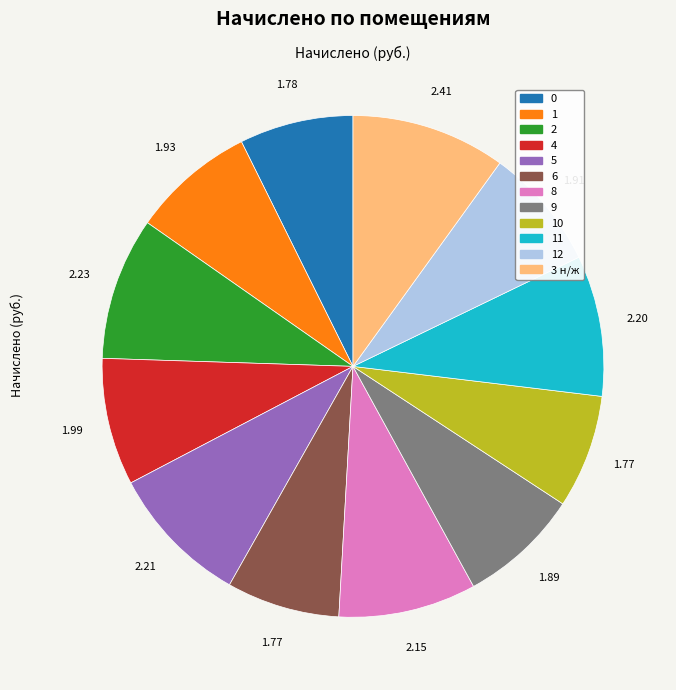

Does any single category account for the majority?

No